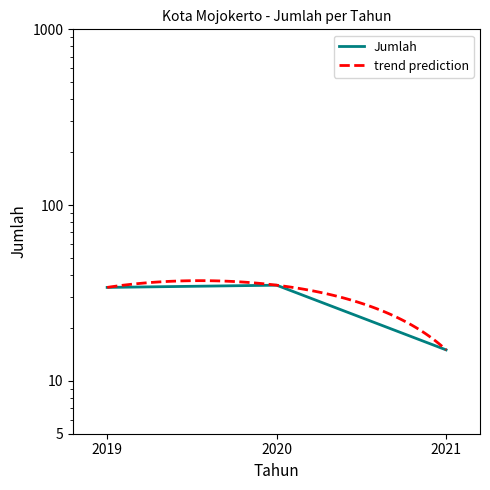

Reading right to left, extract all data points from this chart.

15	35	34